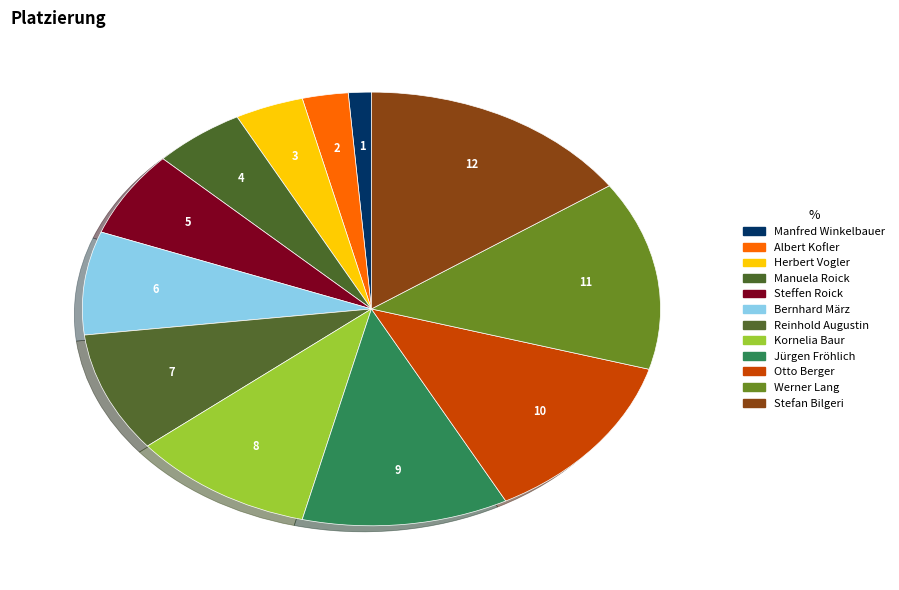

To the nearest percent, what is the difference between the largest and smallest slice percentages?

14%